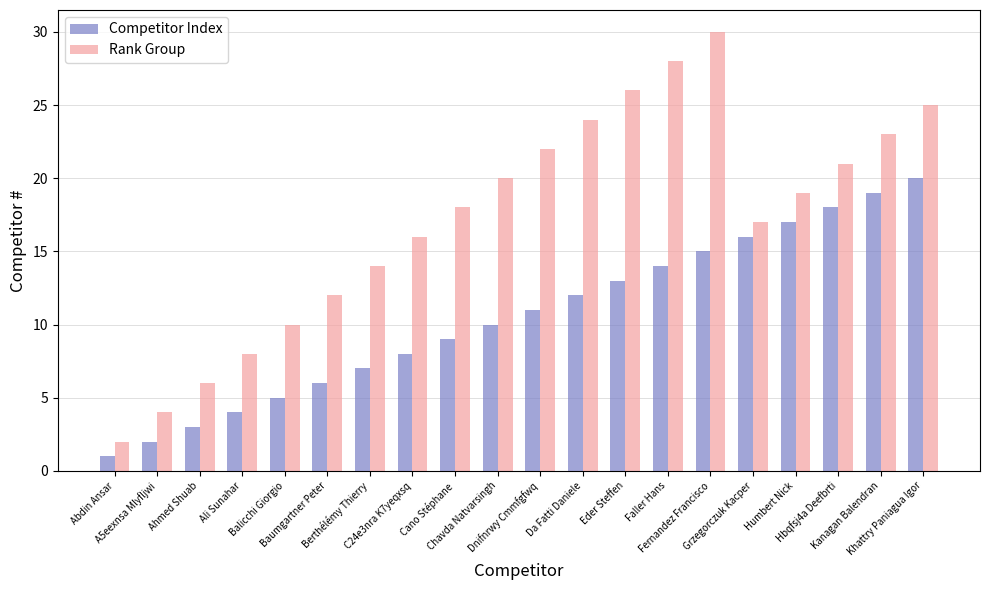

What is the value of the Rank Group bar at the 20th from the left?

25